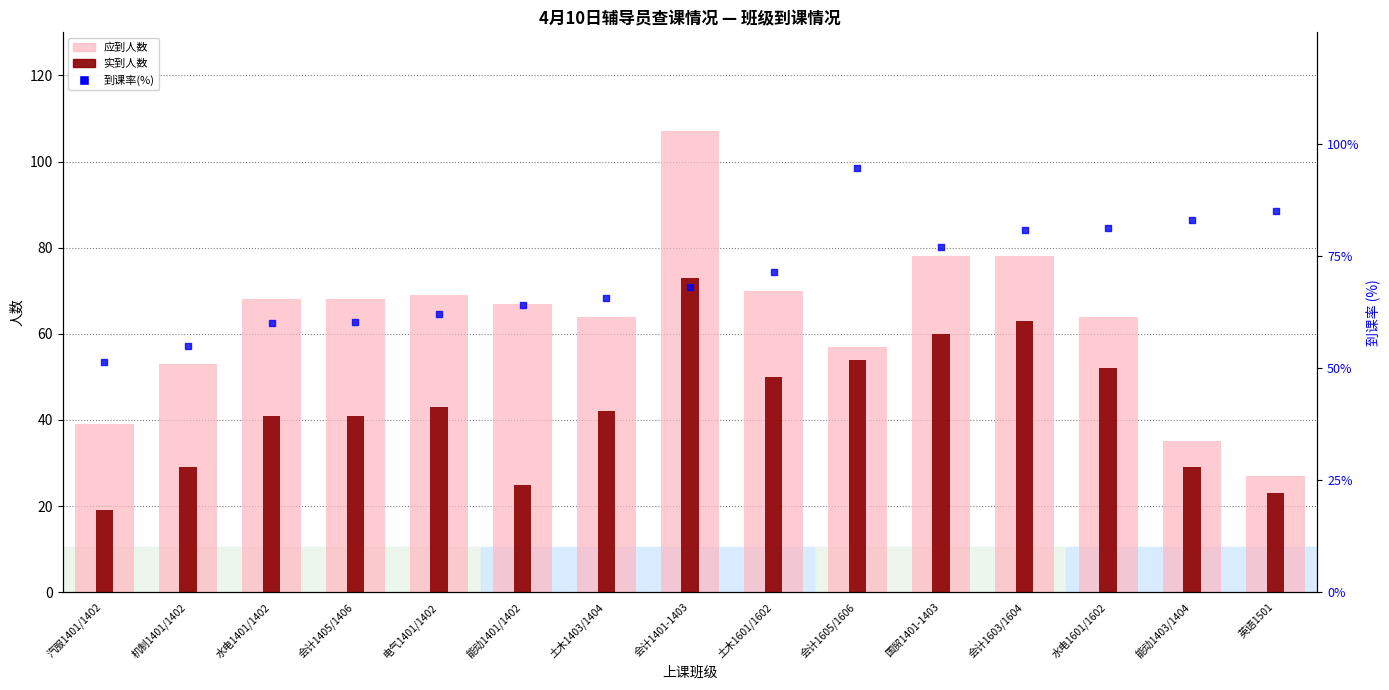

What is the total value across all series at 能动1403/1404?

147.0